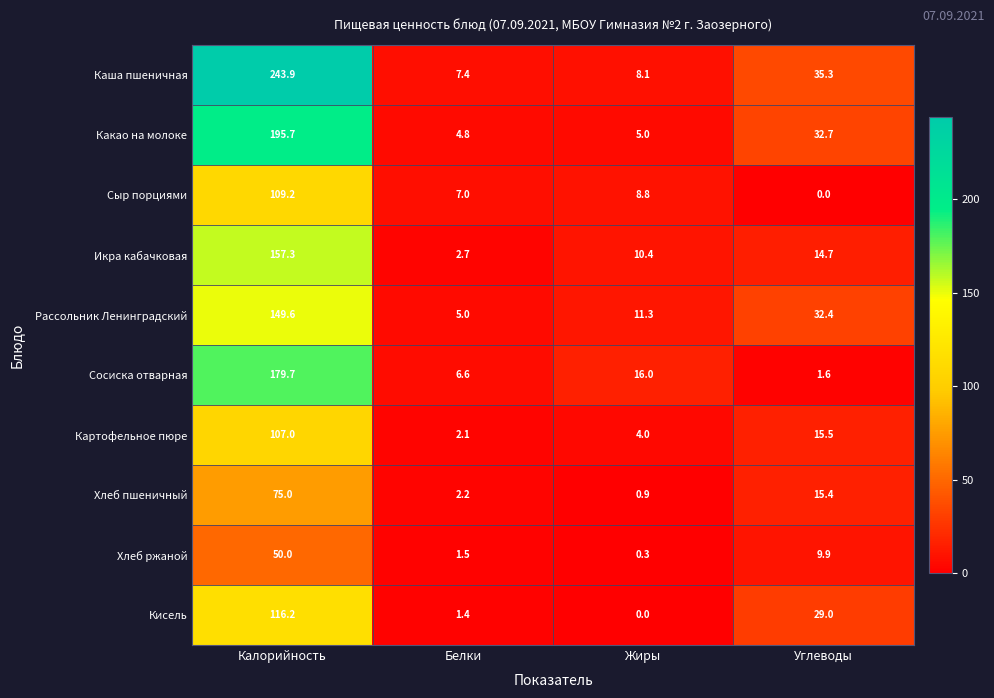

Where does the Рассольник Ленинградский series first go above 32?

Калорийность